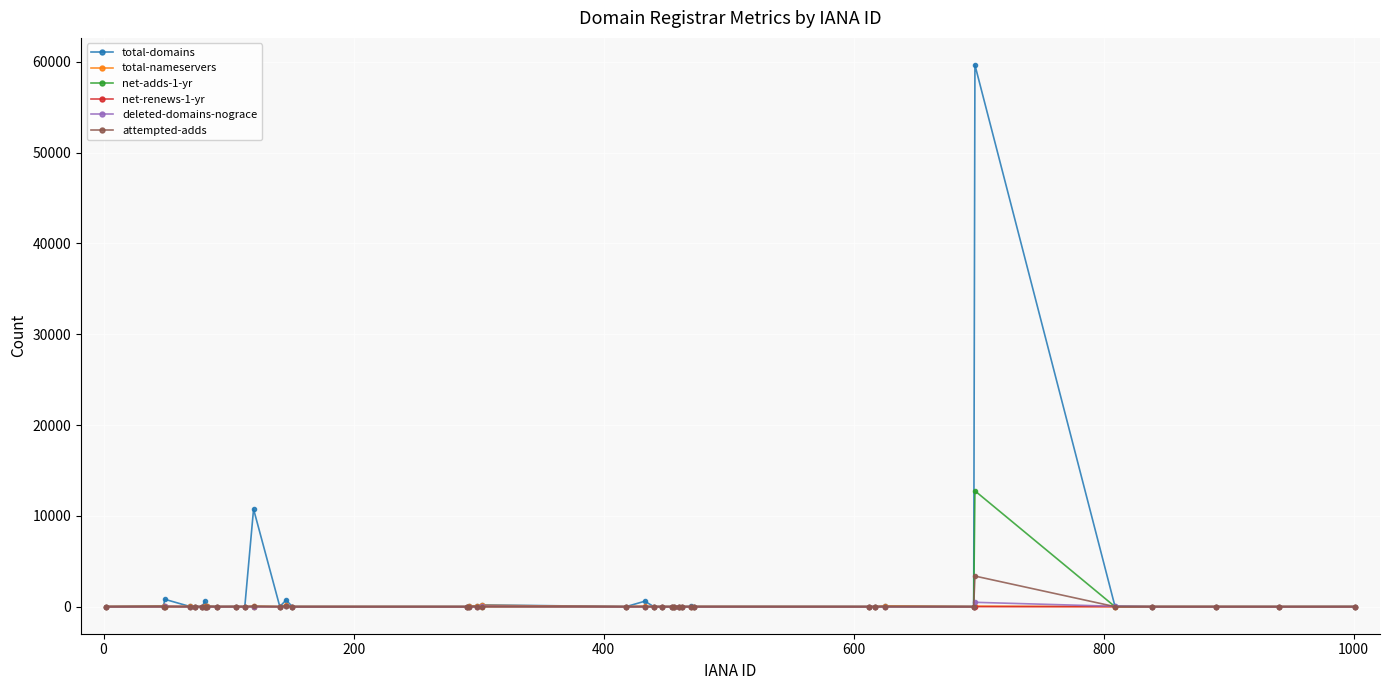

Does the chart display data point markers on the line(s)?

Yes